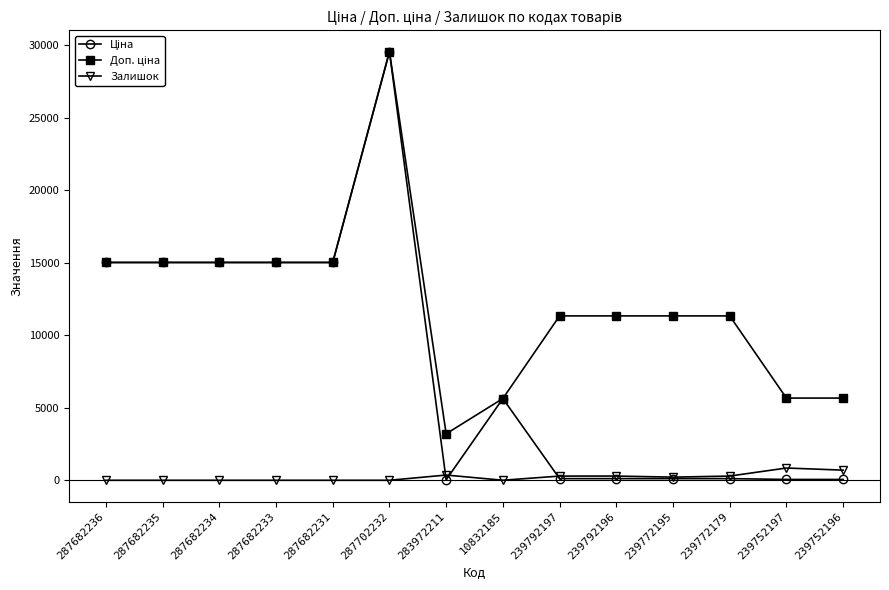

Which category has the highest value across all series?

287702232